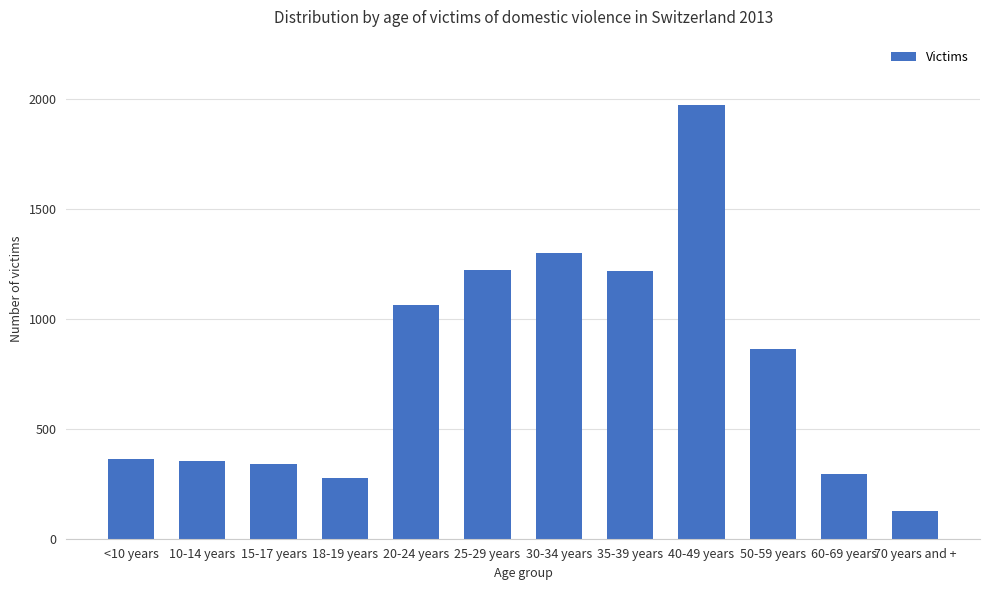

The chart shows a value of 622 at 35-39 years. True or false?

False